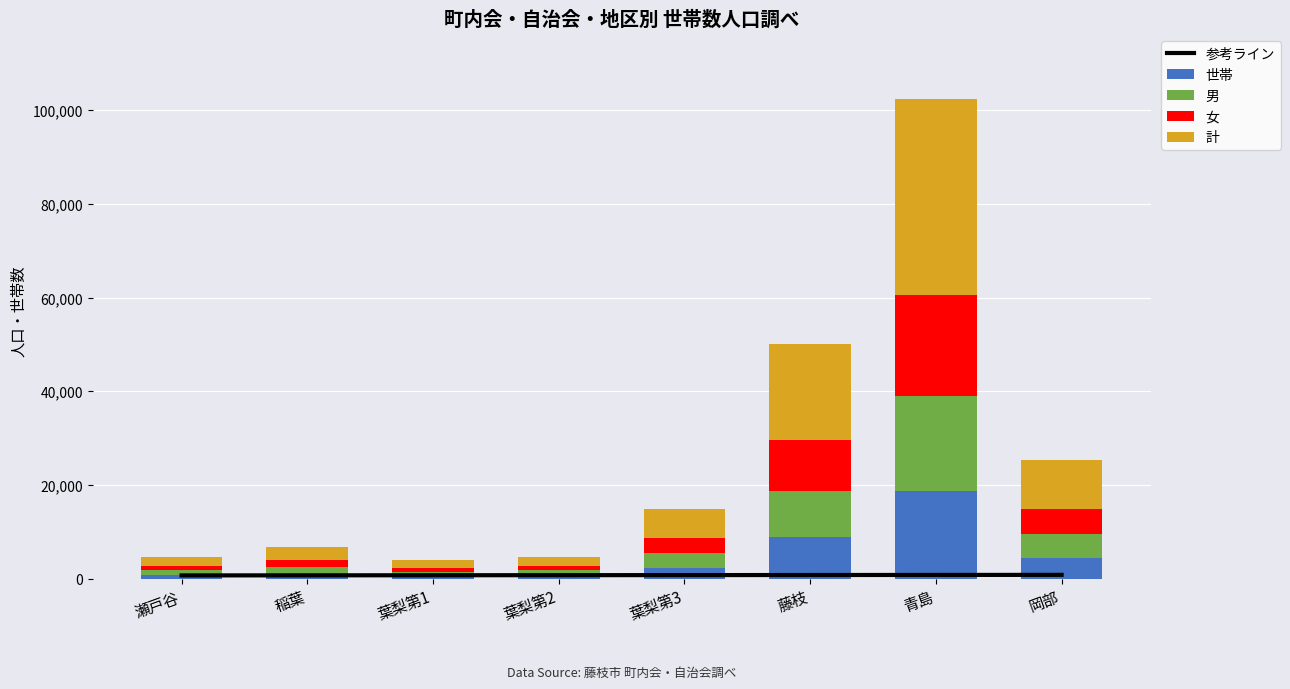

What are all the series names shown in the legend?

参考ライン, 世帯, 男, 女, 計